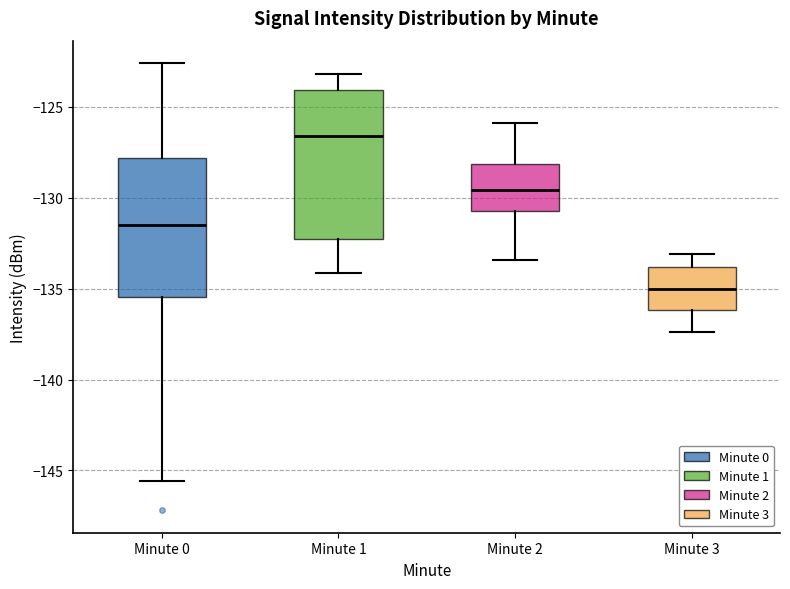

Where does the upper whisker of the box for Minute 1 end on the y-axis? The values are not printed on the chart, so give them approximately, as read against the axis.

-123.0